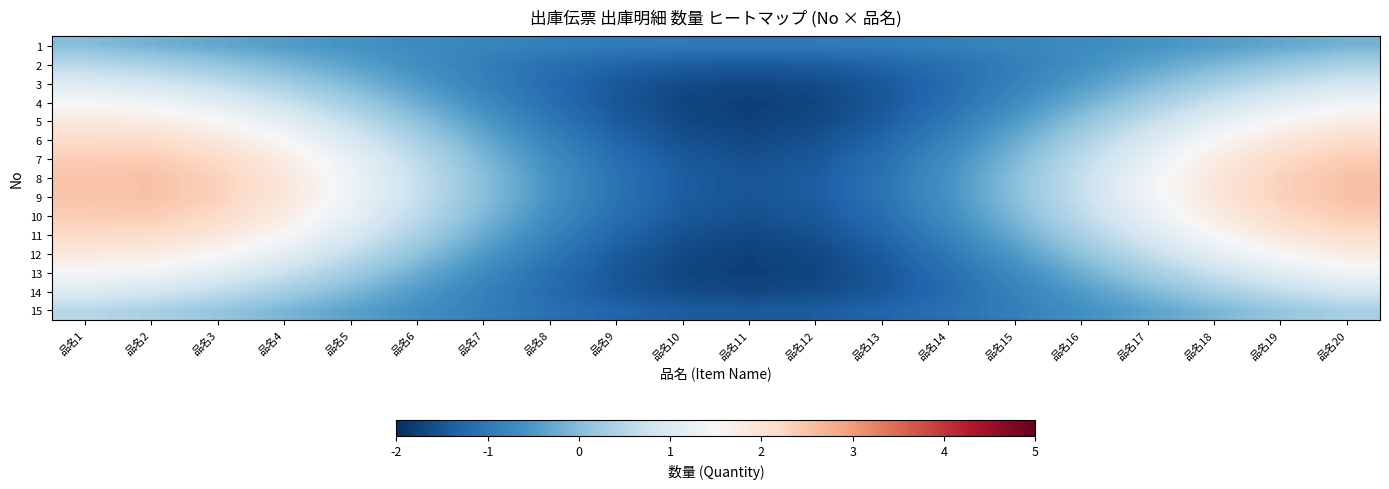

Reading right to left, transcribe all the data shown in this chart.

1: 品名20=-0.2	品名19=-0.3	品名18=-0.5	品名17=-0.6	品名16=-0.7	品名15=-0.8	品名14=-0.9	品名13=-1.0	品名12=-1.0	品名11=-1.0	品名10=-1.0	品名9=-1.0	品名8=-0.9	品名7=-0.8	品名6=-0.7	品名5=-0.6	品名4=-0.5	品名3=-0.3	品名2=-0.2	品名1=0.0
2: 品名20=0.4	品名19=0.1	品名18=-0.1	品名17=-0.4	品名16=-0.6	品名15=-0.9	品名14=-1.1	品名13=-1.3	品名12=-1.4	品名11=-1.4	品名10=-1.4	品名9=-1.3	品名8=-1.1	品名7=-0.9	品名6=-0.6	品名5=-0.4	品名4=-0.1	品名3=0.1	品名2=0.4	品名1=0.5
3: 品名20=0.9	品名19=0.6	品名18=0.3	品名17=-0.1	品名16=-0.5	品名15=-0.9	品名14=-1.2	品名13=-1.5	品名12=-1.6	品名11=-1.7	品名10=-1.6	品名9=-1.5	品名8=-1.2	品名7=-0.9	品名6=-0.5	品名5=-0.1	品名4=0.3	品名3=0.6	品名2=0.9	品名1=1.0
4: 品名20=1.3	品名19=1.1	品名18=0.7	品名17=0.3	品名16=-0.2	品名15=-0.7	品名14=-1.1	品名13=-1.5	品名12=-1.7	品名11=-1.8	品名10=-1.7	品名9=-1.5	品名8=-1.1	品名7=-0.7	品名6=-0.2	品名5=0.3	品名4=0.7	品名3=1.1	品名2=1.3	品名1=1.5
5: 品名20=1.8	品名19=1.5	品名18=1.1	品名17=0.6	品名16=0.1	品名15=-0.5	品名14=-1.0	品名13=-1.4	品名12=-1.7	品名11=-1.8	品名10=-1.7	品名9=-1.4	品名8=-1.0	品名7=-0.5	品名6=0.1	品名5=0.6	品名4=1.1	品名3=1.5	品名2=1.8	品名1=1.9
6: 品名20=2.1	品名19=1.9	品名18=1.5	品名17=1.0	品名16=0.4	品名15=-0.3	品名14=-0.8	品名13=-1.3	品名12=-1.6	品名11=-1.7	品名10=-1.6	品名9=-1.3	品名8=-0.8	品名7=-0.3	品名6=0.4	品名5=1.0	品名4=1.5	品名3=1.9	品名2=2.1	品名1=2.2
7: 品名20=2.4	品名19=2.2	品名18=1.8	品名17=1.2	品名16=0.6	品名15=-0.1	品名14=-0.7	品名13=-1.2	品名12=-1.5	品名11=-1.6	品名10=-1.5	品名9=-1.2	品名8=-0.7	品名7=-0.1	品名6=0.6	品名5=1.2	品名4=1.8	品名3=2.2	品名2=2.4	品名1=2.4
8: 品名20=2.5	品名19=2.3	品名18=1.9	品名17=1.3	品名16=0.7	品名15=0.0	品名14=-0.6	品名13=-1.1	品名12=-1.4	品名11=-1.5	品名10=-1.4	品名9=-1.1	品名8=-0.6	品名7=0.0	品名6=0.7	品名5=1.3	品名4=1.9	品名3=2.3	品名2=2.5	品名1=2.5
9: 品名20=2.5	品名19=2.3	品名18=1.9	品名17=1.3	品名16=0.7	品名15=0.0	品名14=-0.6	品名13=-1.1	品名12=-1.4	品名11=-1.5	品名10=-1.4	品名9=-1.1	品名8=-0.6	品名7=0.0	品名6=0.7	品名5=1.3	品名4=1.9	品名3=2.3	品名2=2.5	品名1=2.5
10: 品名20=2.4	品名19=2.2	品名18=1.8	品名17=1.2	品名16=0.6	品名15=-0.1	品名14=-0.7	品名13=-1.2	品名12=-1.5	品名11=-1.6	品名10=-1.5	品名9=-1.2	品名8=-0.7	品名7=-0.1	品名6=0.6	品名5=1.2	品名4=1.8	品名3=2.2	品名2=2.4	品名1=2.4
11: 品名20=2.1	品名19=1.9	品名18=1.5	品名17=1.0	品名16=0.4	品名15=-0.3	品名14=-0.8	品名13=-1.3	品名12=-1.6	品名11=-1.7	品名10=-1.6	品名9=-1.3	品名8=-0.8	品名7=-0.3	品名6=0.4	品名5=1.0	品名4=1.5	品名3=1.9	品名2=2.1	品名1=2.2
12: 品名20=1.8	品名19=1.5	品名18=1.1	品名17=0.6	品名16=0.1	品名15=-0.5	品名14=-1.0	品名13=-1.4	品名12=-1.7	品名11=-1.8	品名10=-1.7	品名9=-1.4	品名8=-1.0	品名7=-0.5	品名6=0.1	品名5=0.6	品名4=1.1	品名3=1.5	品名2=1.8	品名1=1.9
13: 品名20=1.3	品名19=1.1	品名18=0.7	品名17=0.3	品名16=-0.2	品名15=-0.7	品名14=-1.1	品名13=-1.5	品名12=-1.7	品名11=-1.8	品名10=-1.7	品名9=-1.5	品名8=-1.1	品名7=-0.7	品名6=-0.2	品名5=0.3	品名4=0.7	品名3=1.1	品名2=1.3	品名1=1.5
14: 品名20=0.9	品名19=0.6	品名18=0.3	品名17=-0.1	品名16=-0.5	品名15=-0.9	品名14=-1.2	品名13=-1.5	品名12=-1.6	品名11=-1.7	品名10=-1.6	品名9=-1.5	品名8=-1.2	品名7=-0.9	品名6=-0.5	品名5=-0.1	品名4=0.3	品名3=0.6	品名2=0.9	品名1=1.0
15: 品名20=0.4	品名19=0.1	品名18=-0.1	品名17=-0.4	品名16=-0.6	品名15=-0.9	品名14=-1.1	品名13=-1.3	品名12=-1.4	品名11=-1.4	品名10=-1.4	品名9=-1.3	品名8=-1.1	品名7=-0.9	品名6=-0.6	品名5=-0.4	品名4=-0.1	品名3=0.1	品名2=0.4	品名1=0.5